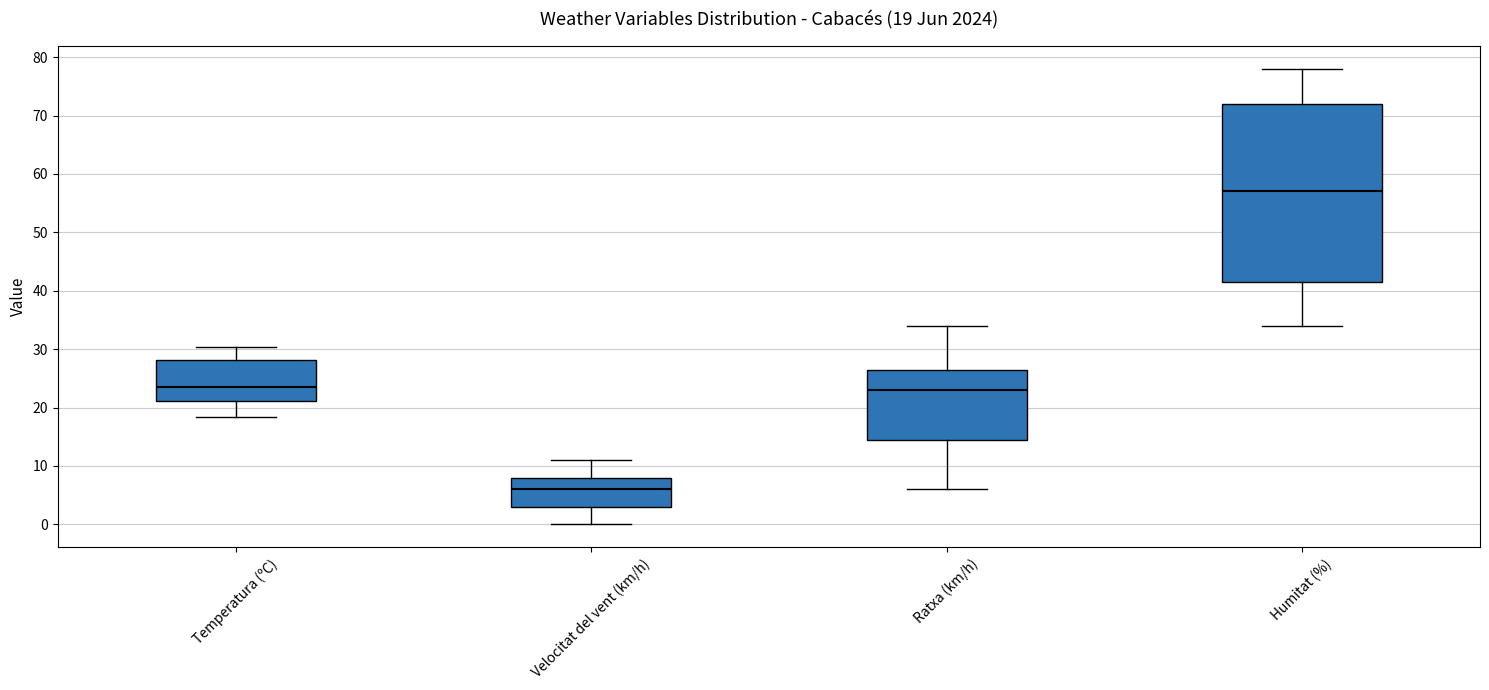

Which box is the tallest, from its lower edge to its upper edge?

Humitat (%)